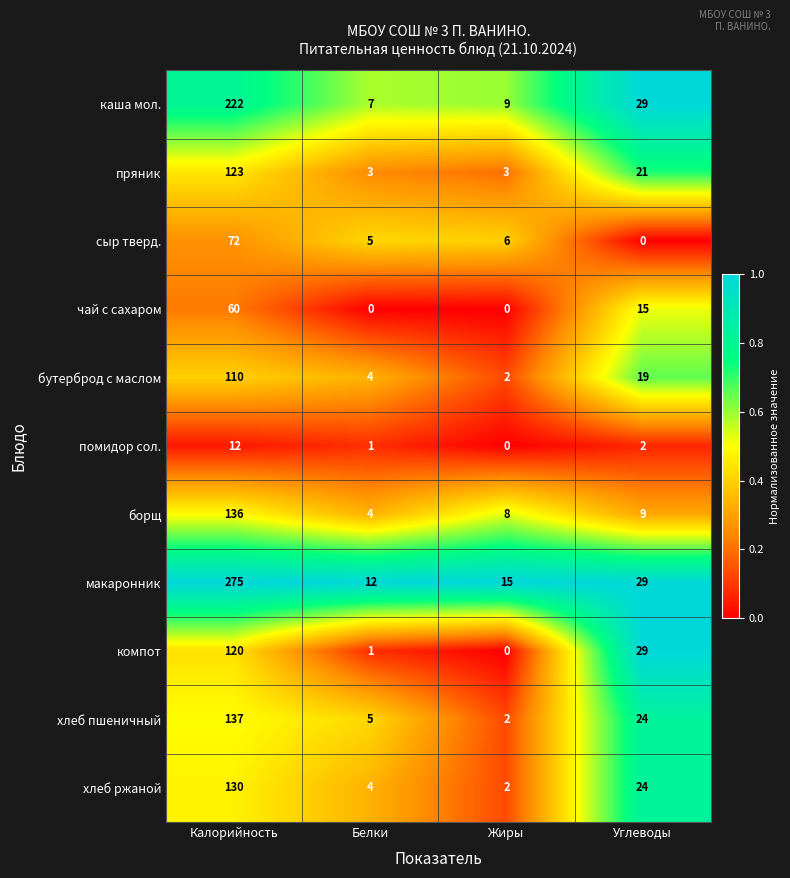

At how many categories does at least one series exceed 0?

4